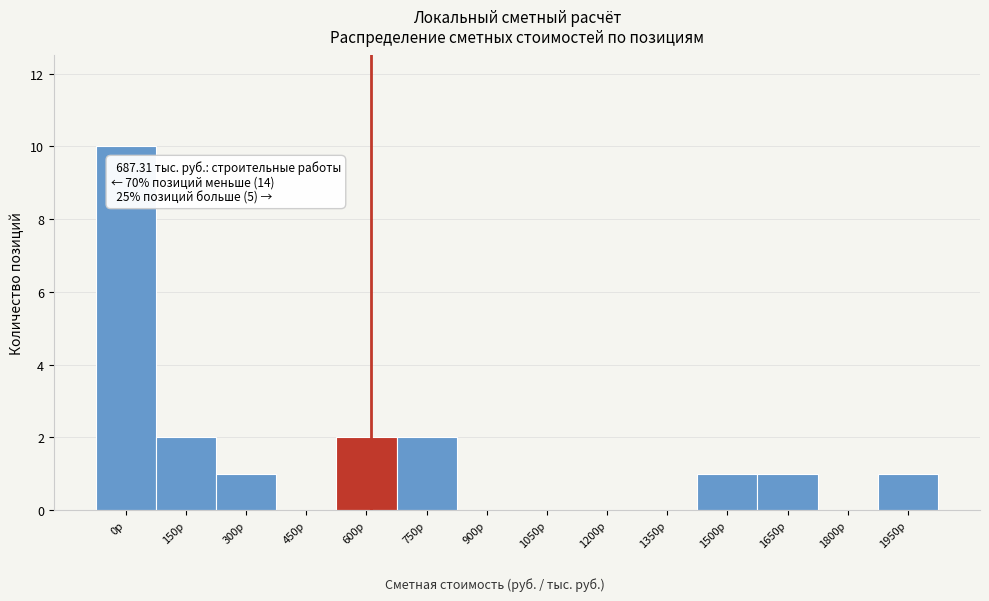

Reading left to right, transcribe all the data shown in this chart.

0р=10	150р=2	300р=1	450р=0	600р=2	750р=2	900р=0	1050р=0	1200р=0	1350р=0	1500р=1	1650р=1	1800р=0	1950р=1